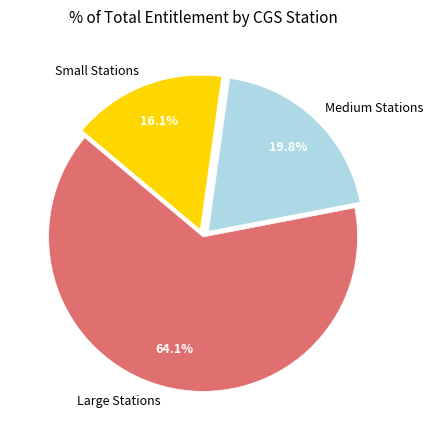

Rank the categories by value from highest to lowest.

Large Stations, Medium Stations, Small Stations